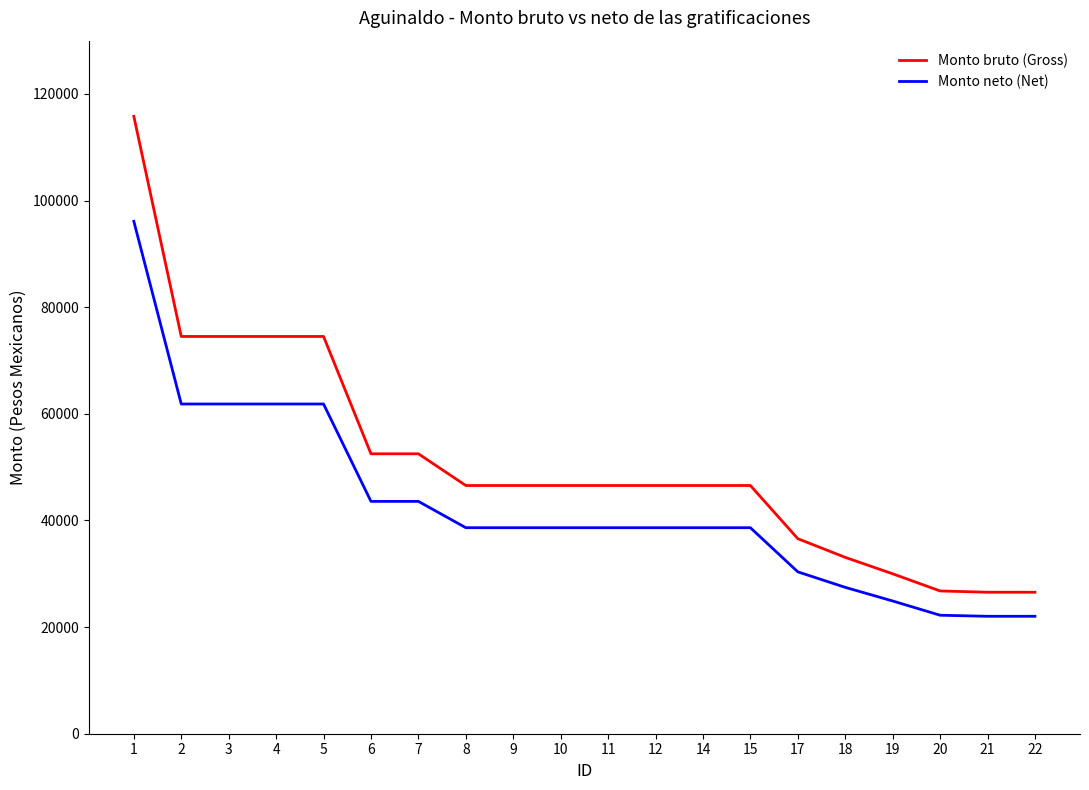

True or false: Monto bruto (Gross) and Monto neto (Net) intersect in this chart.

False